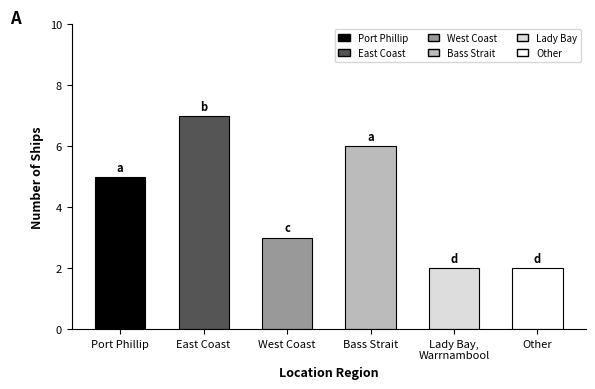

Read the value at Bass Strait.

6